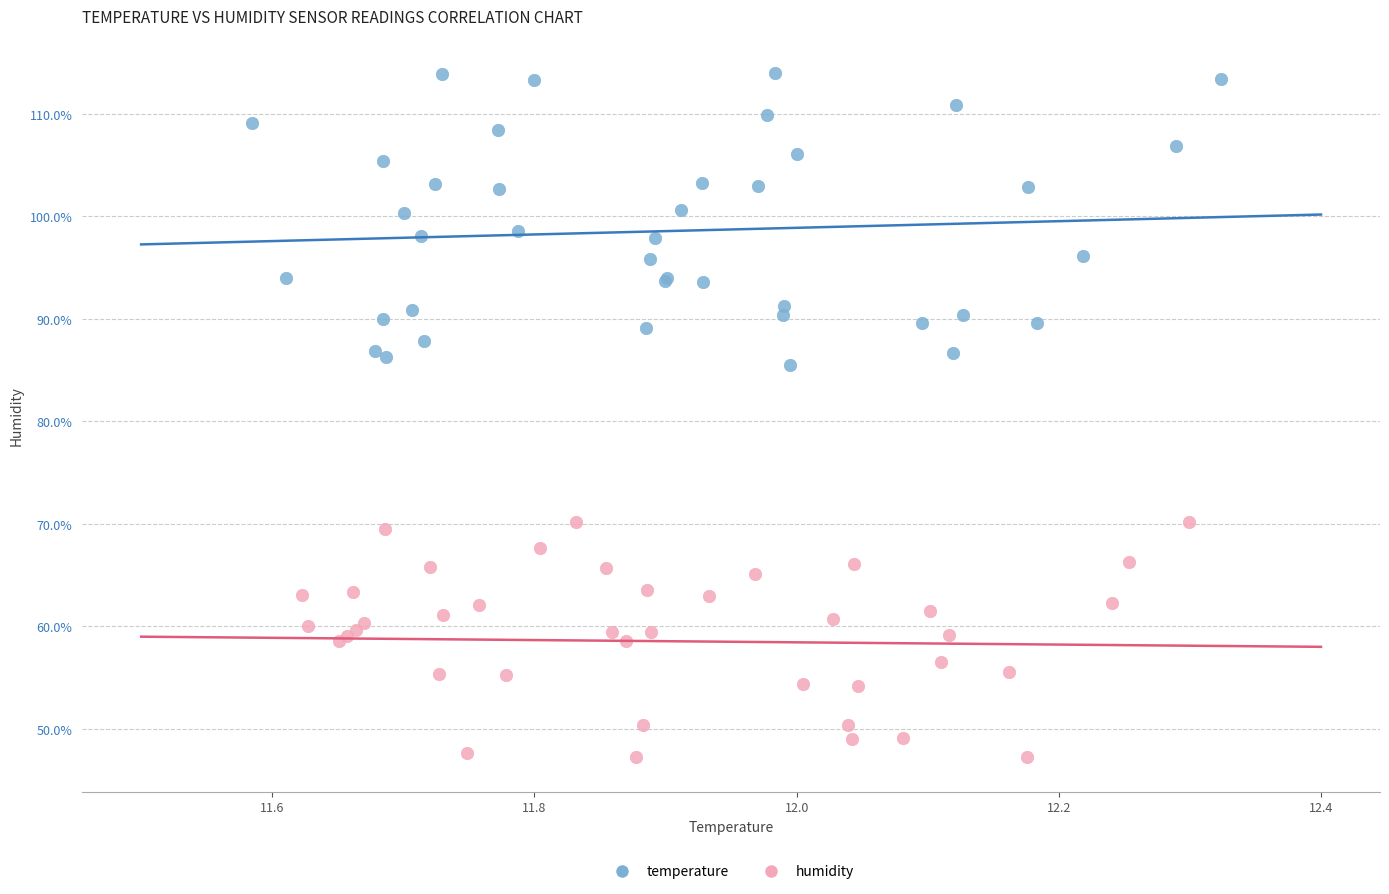

What are all the series names shown in the legend?

temperature, humidity